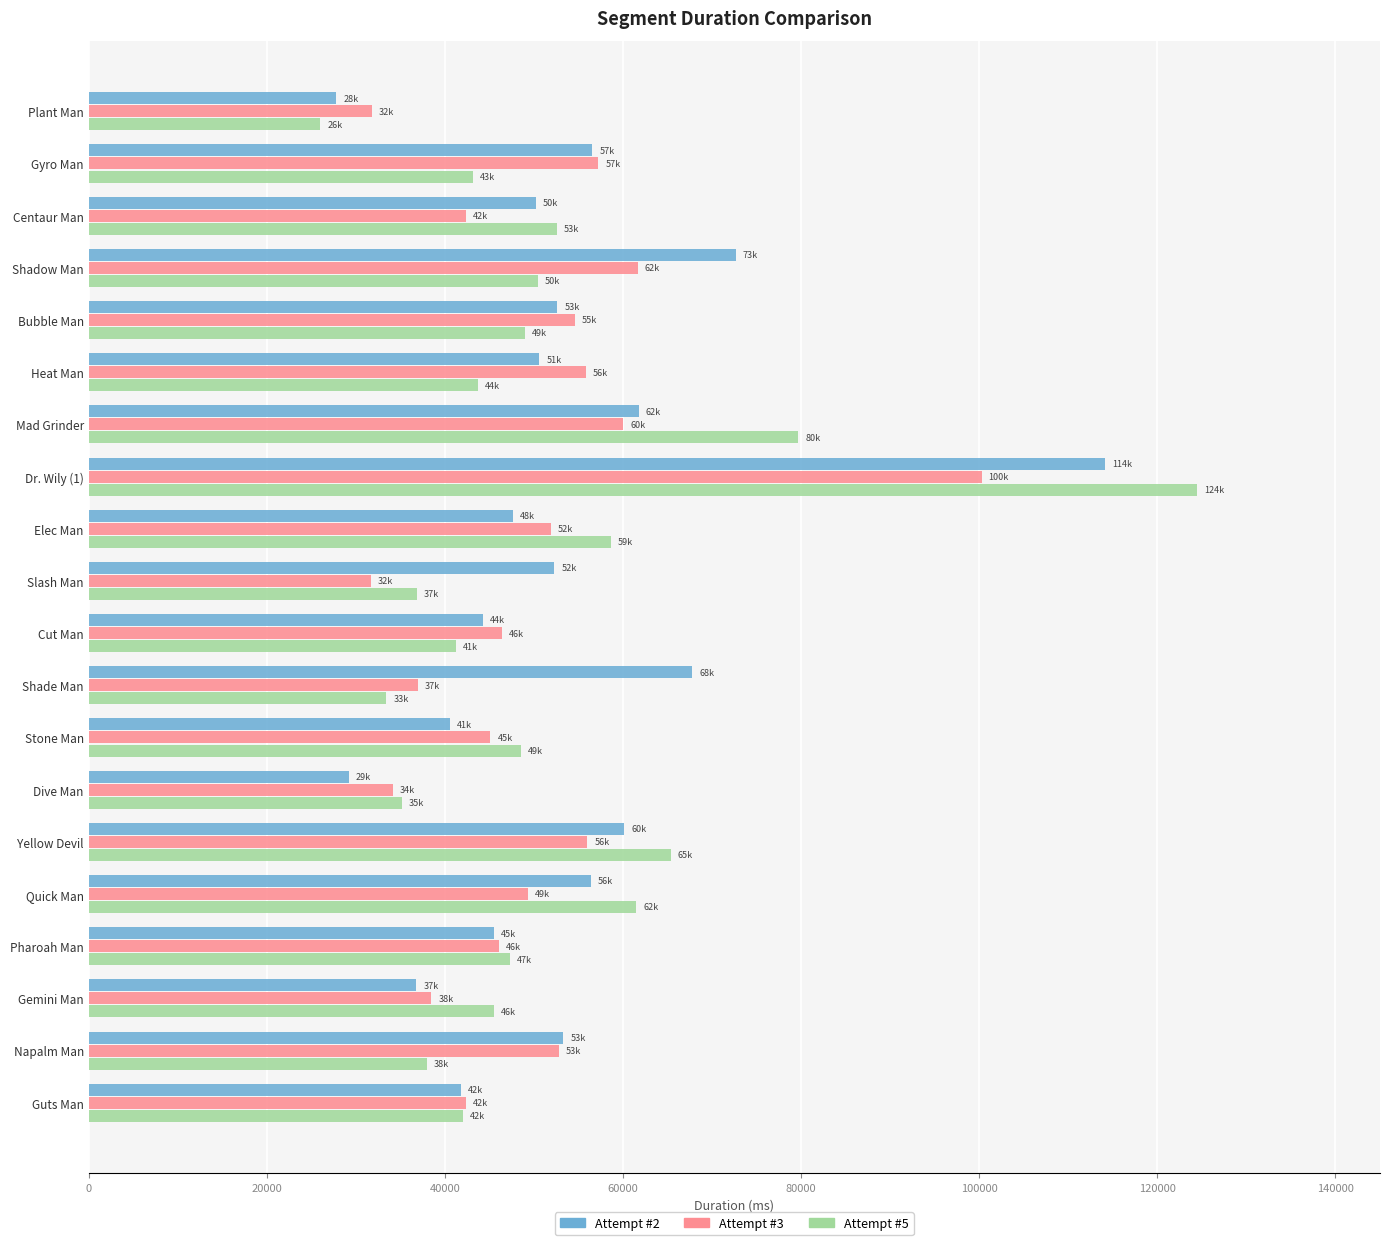

What is the difference between the highest and lowest values at Centaur Man?

10179